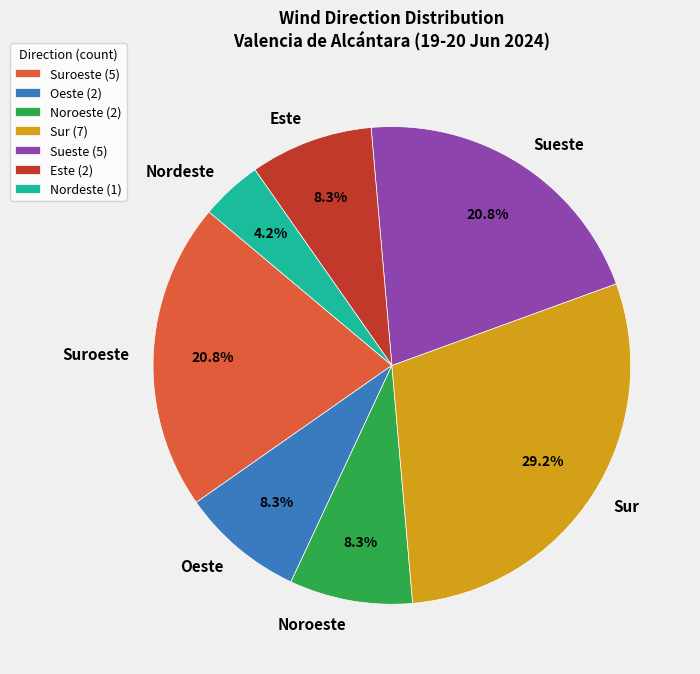

What percentage is the Suroeste slice, to the nearest percent?

21%